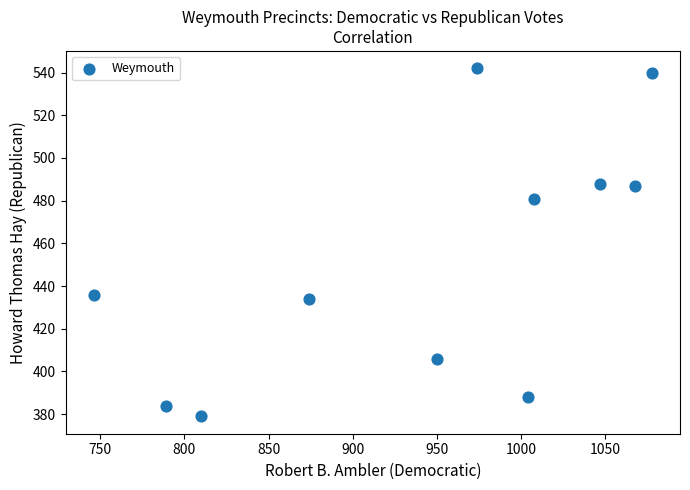

What Y value in the scatter plot is closest to 460?

481